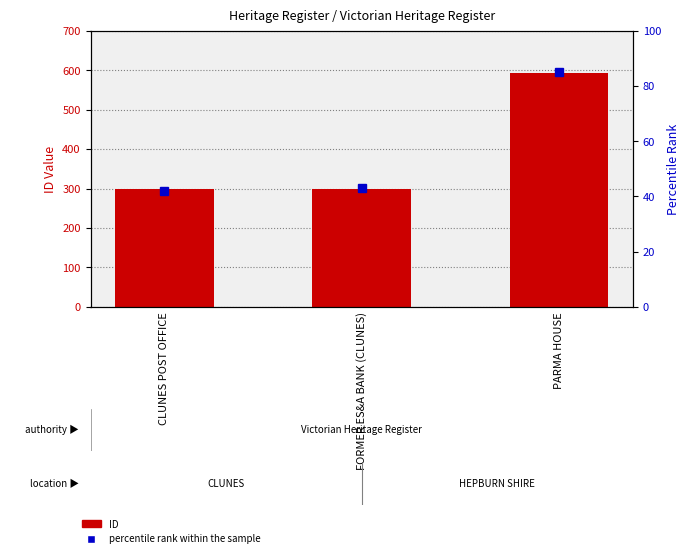

How many distinct data groups are displayed?

2